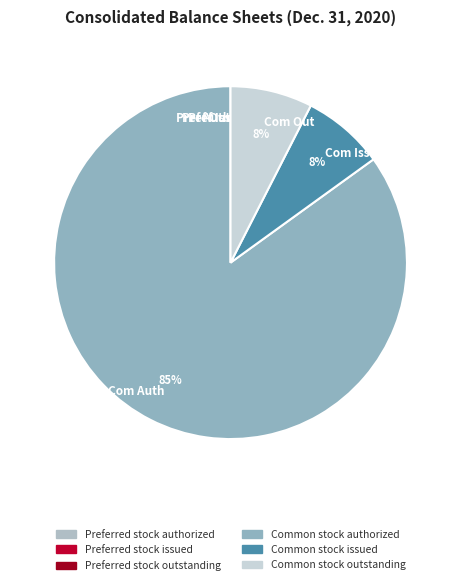

What is the largest slice in the pie chart?

Com Auth